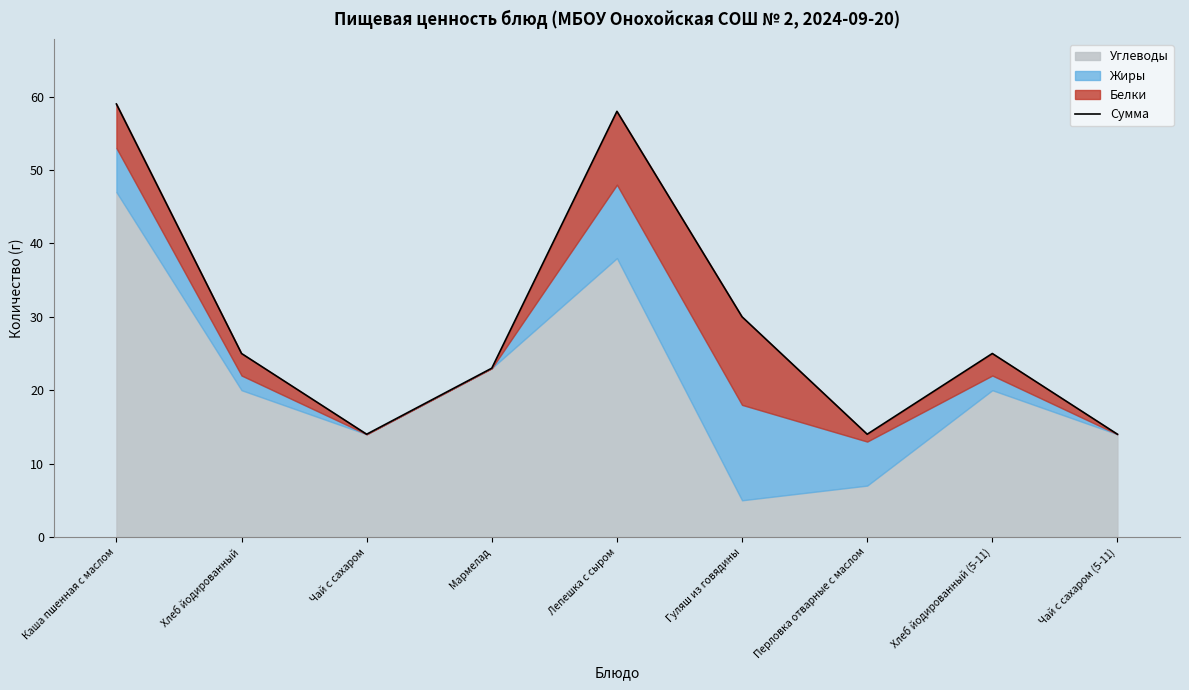

How many values are between 14 and 30?

7